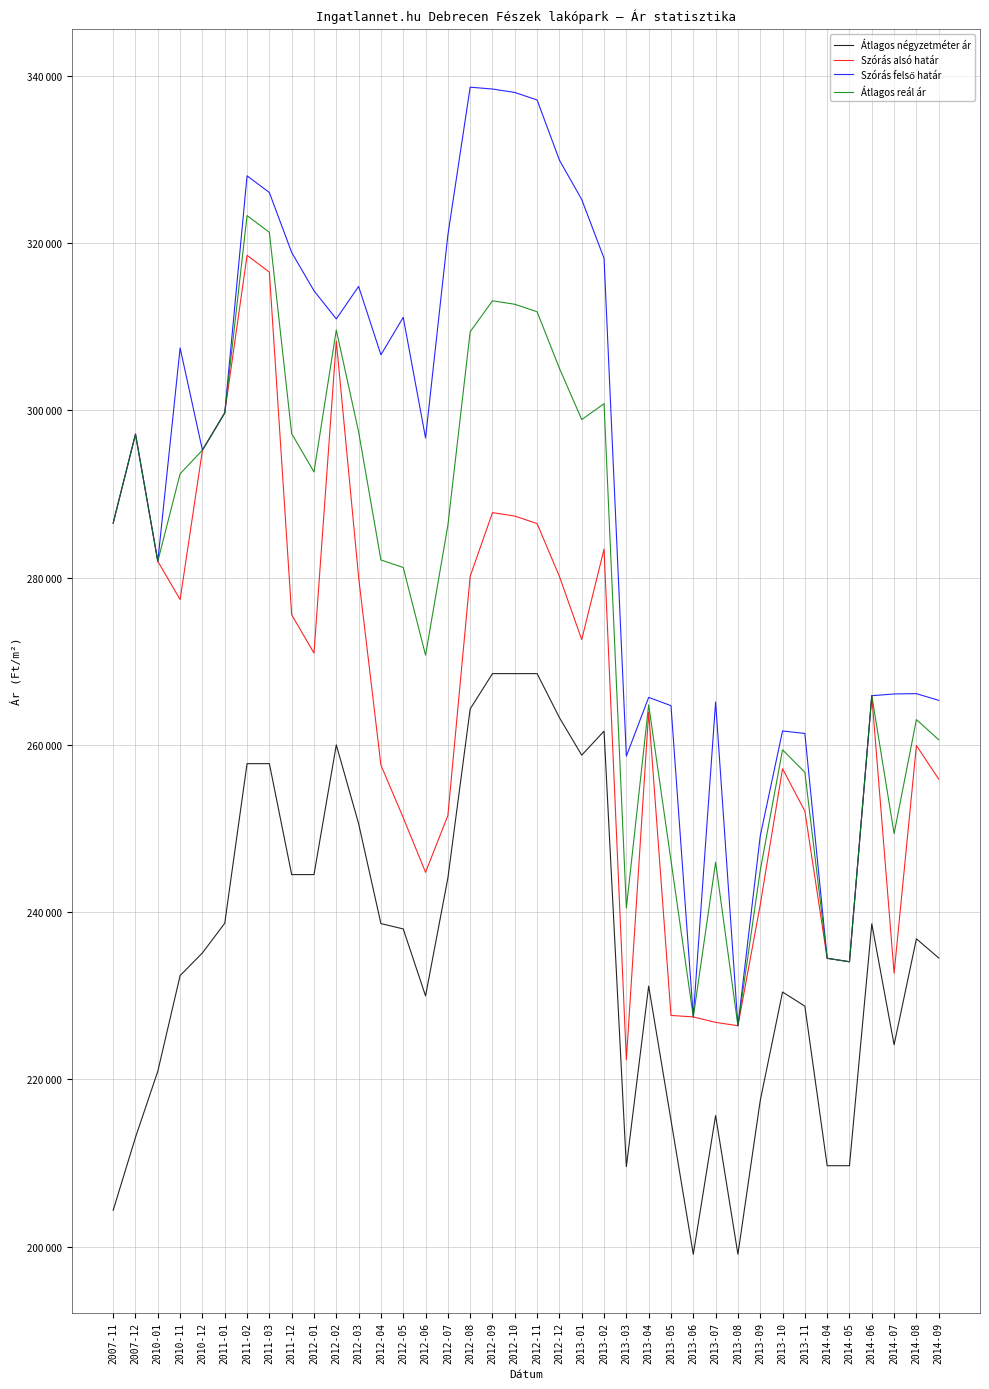

True or false: Szórás felső határ and Átlagos reál ár cross at least once.

False